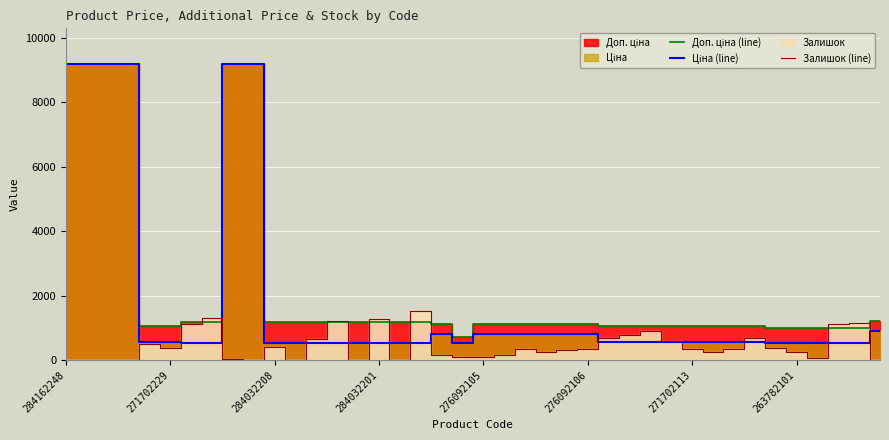

True or false: Ціна (line) has more than 1 points higher than both neighbors.

False